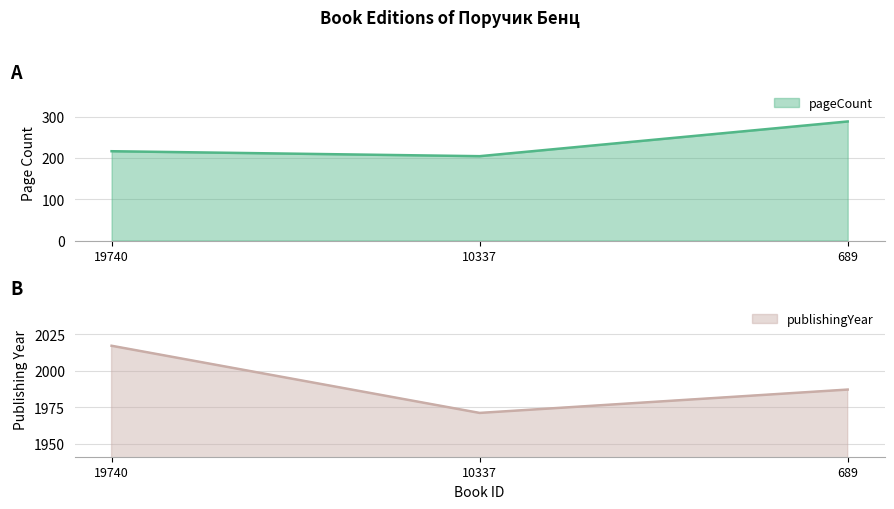

At which label does pageCount reach its minimum?

10337